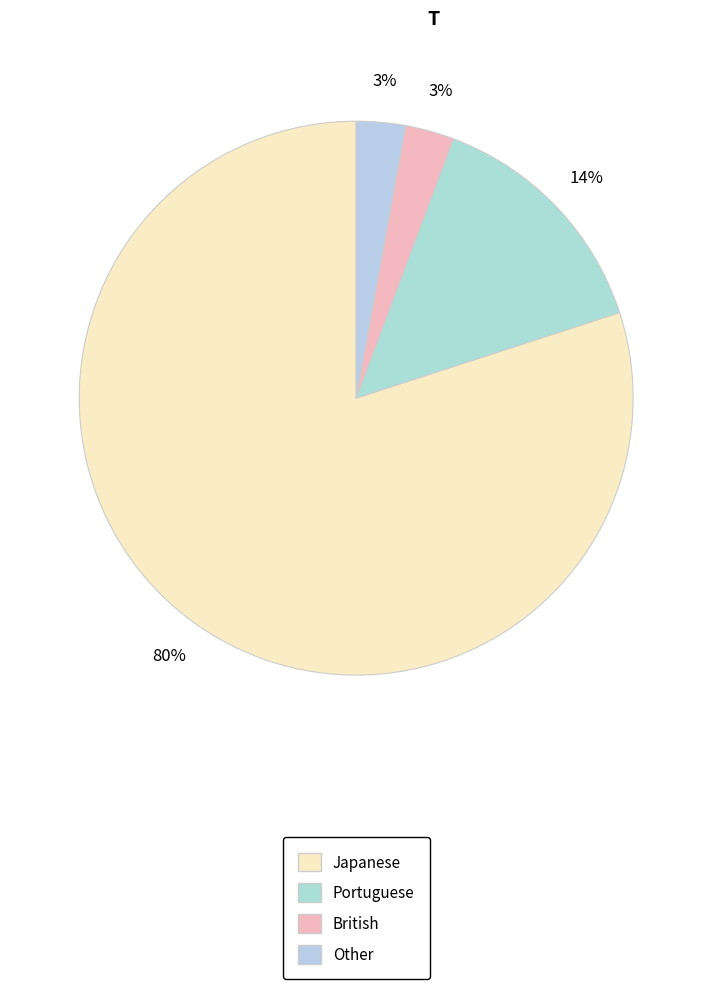

How many slices are in this pie chart?

4